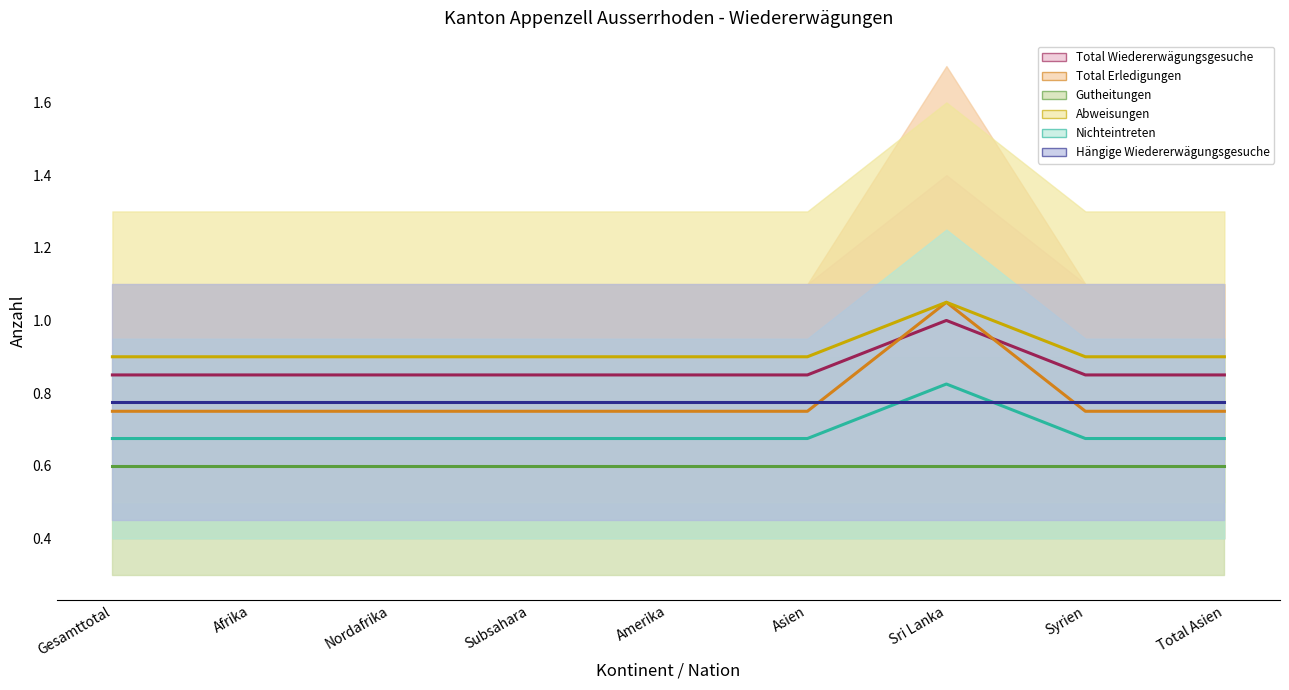

How many Total Wiedererwägungsgesuche values are between 0 and 1?

9